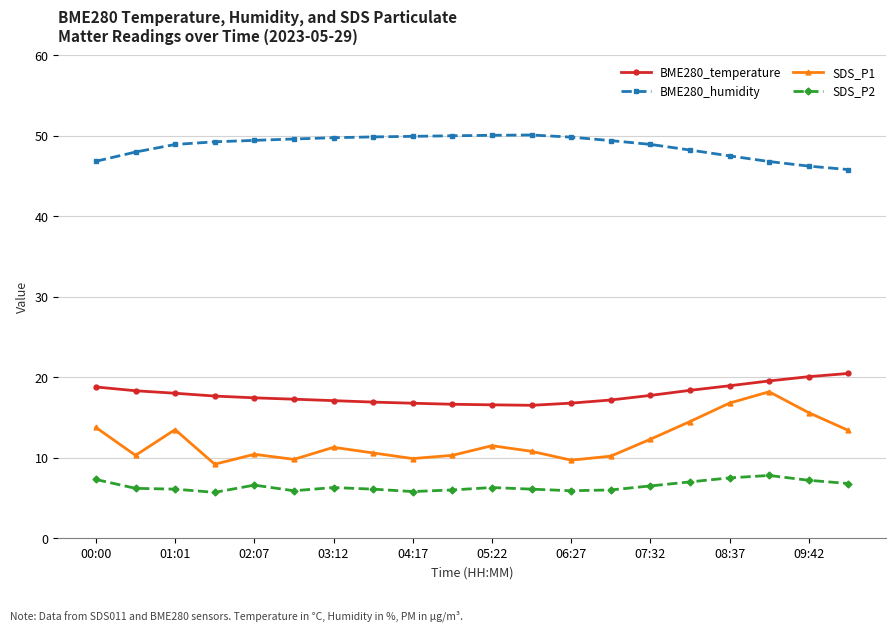

What is the greatest value displayed?

50.1